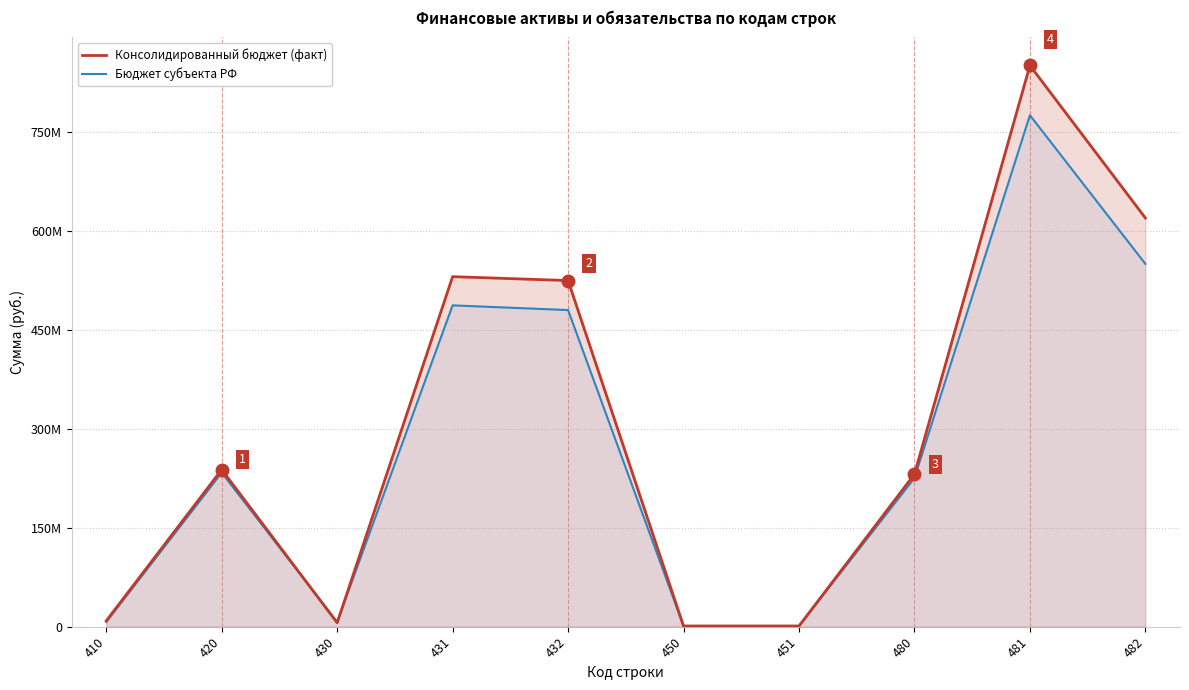

Reading left to right, extract all data points from this chart.

Консолидированный бюджет (факт): 8859803.3	238020362.2	5888360.2	530356443.9	524468083.7	1036006.9	1036006.9	231095995.1	850353342.4	619257347.3
Бюджет субъекта РФ: 7127274.7	233392847.6	7108518.4	486863853.4	479755335.0	1036006.9	1036006.9	225248322.3	774970392.5	549722070.2